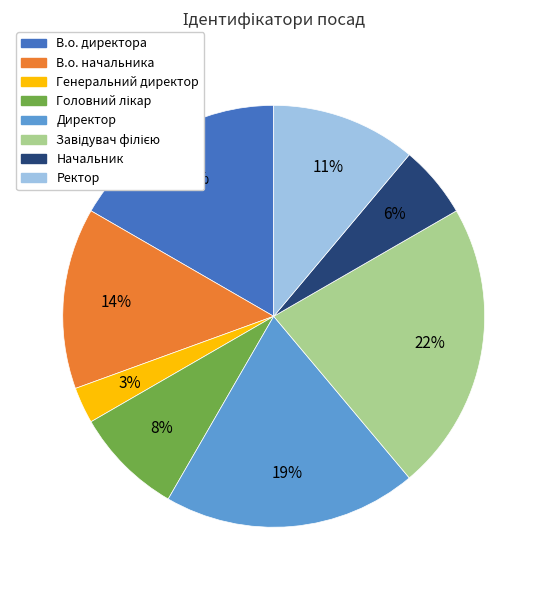

True or false: Ректор accounts for 5% of the total.

False